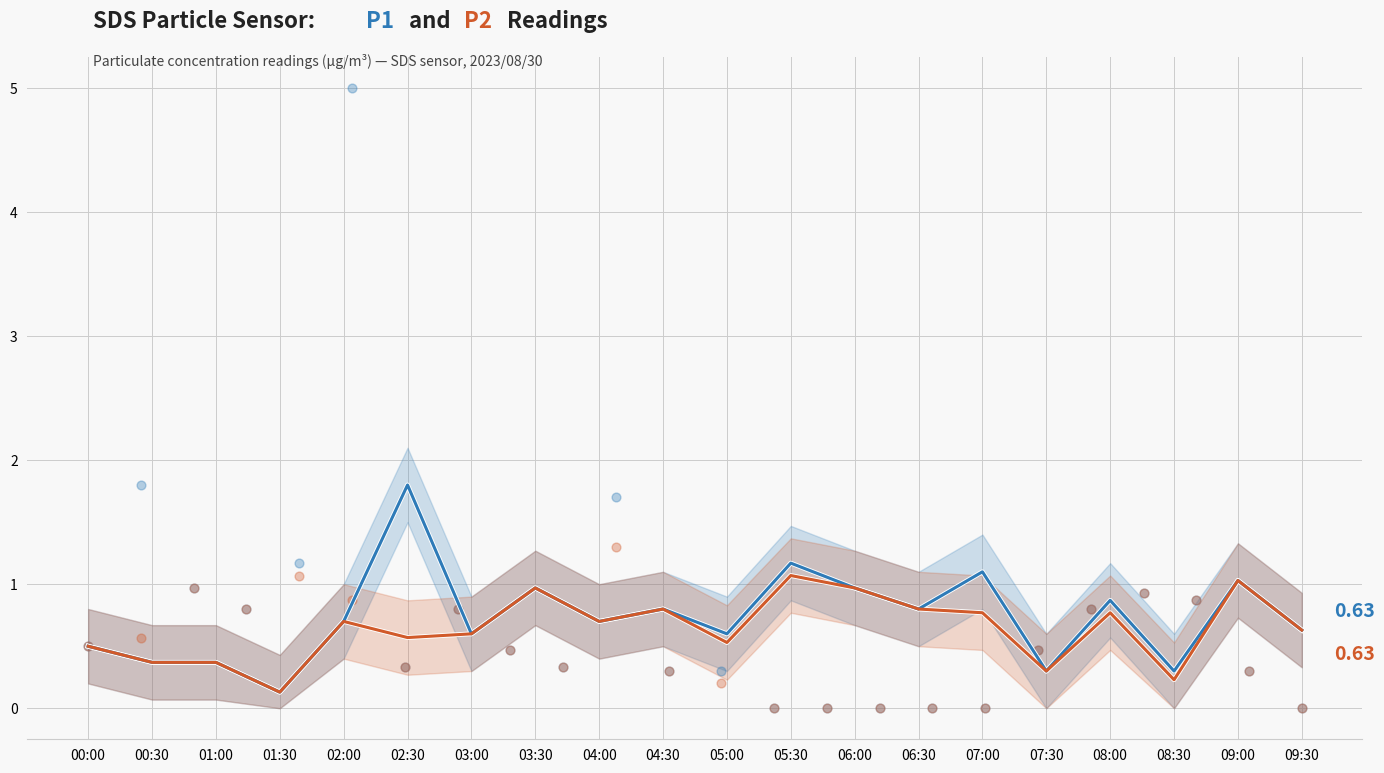

At how many categories does at least one series exceed 1?

4